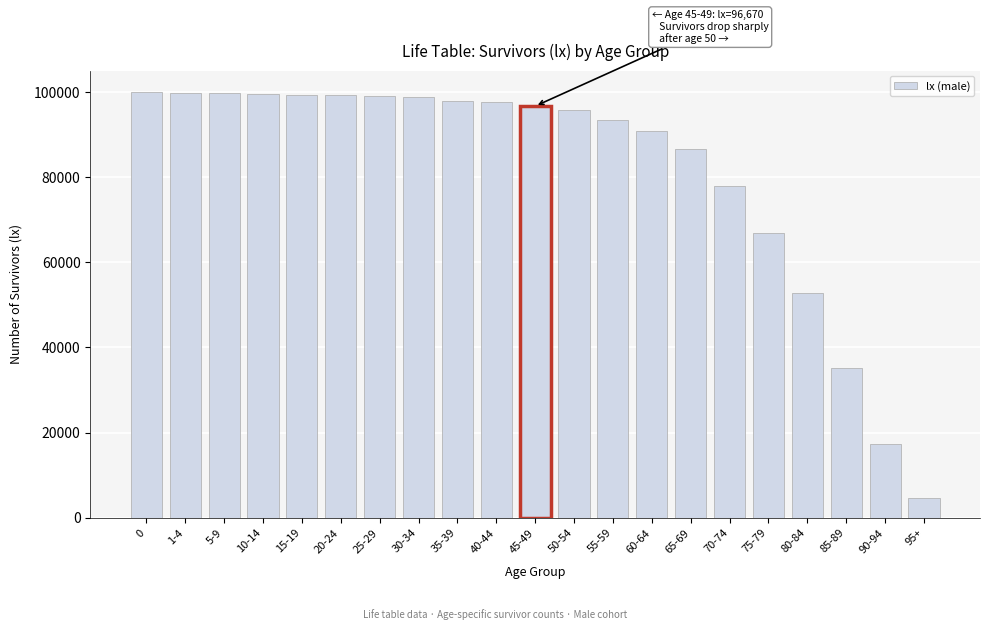

Between 85-89 and 75-79, which is larger?

75-79